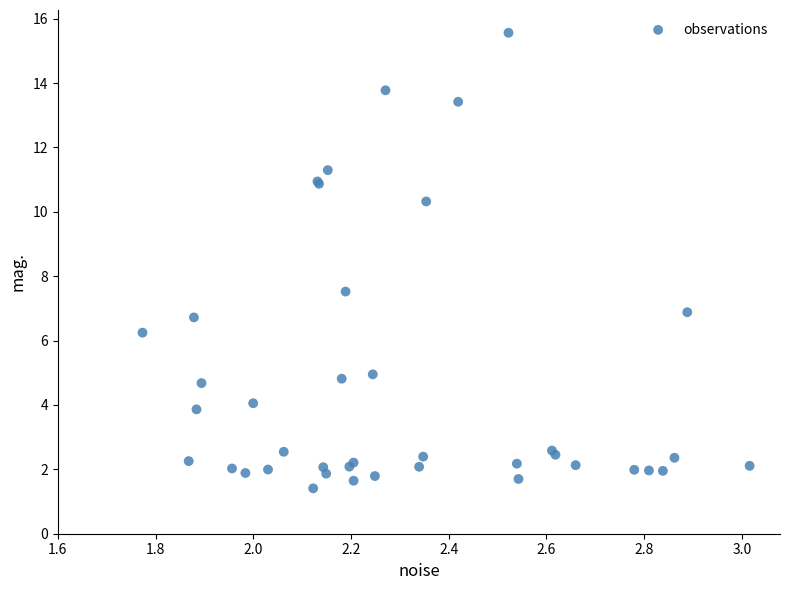

What Y value in the scatter plot is closest to 8?

7.5